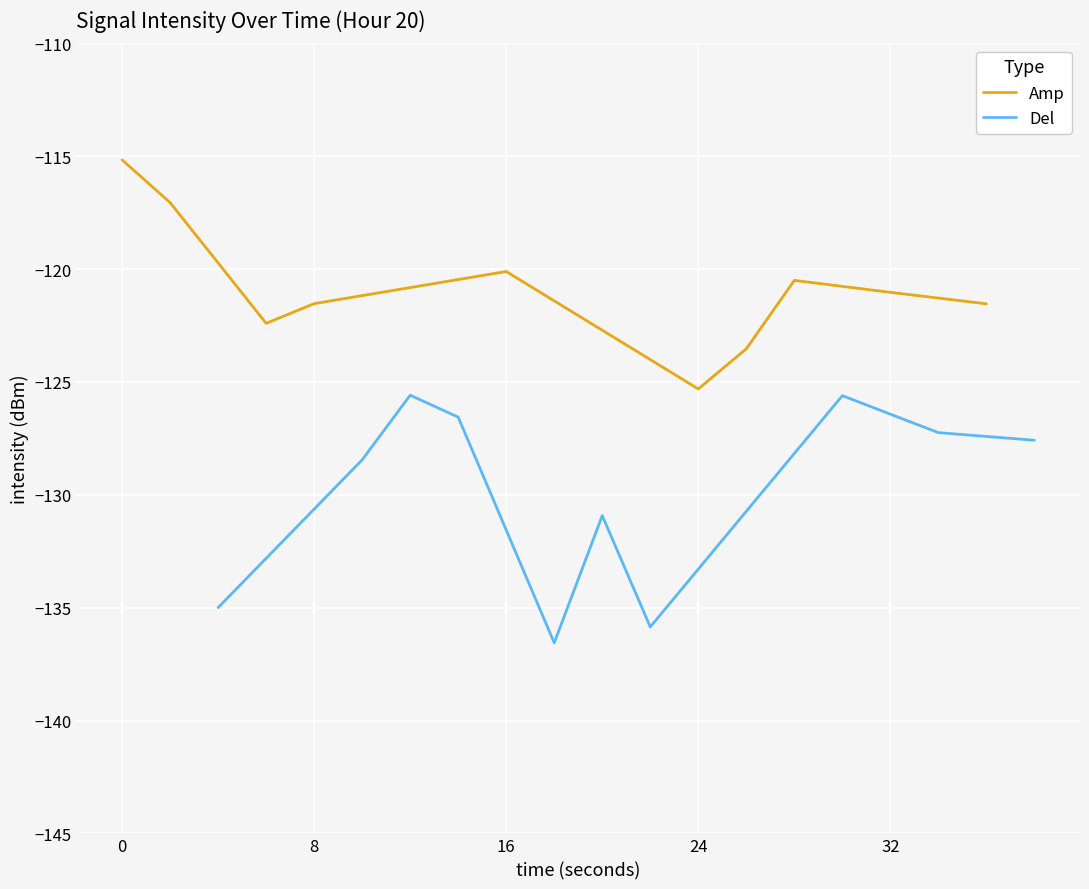

List the series in order of their overall mean, highest first.

Amp, Del